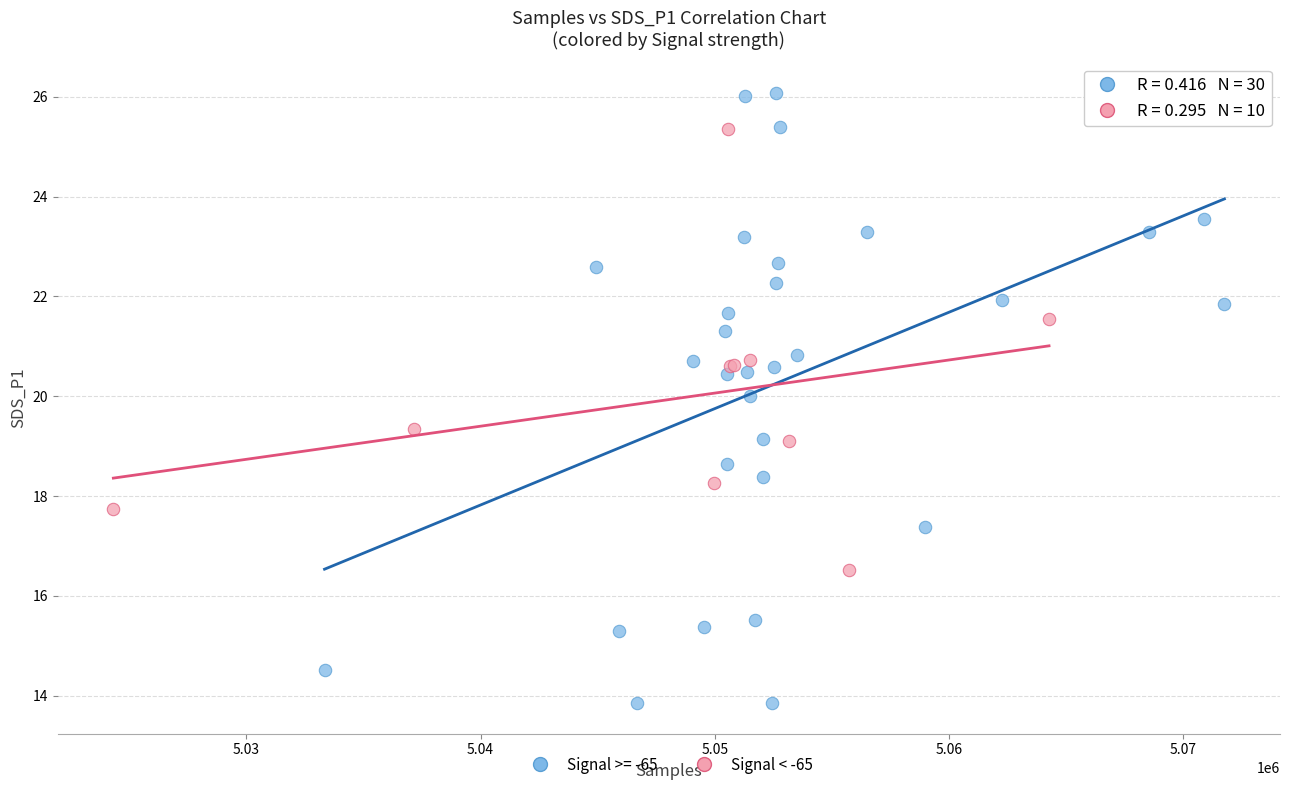

Which series contains the lowest Y value?

Signal >= -65